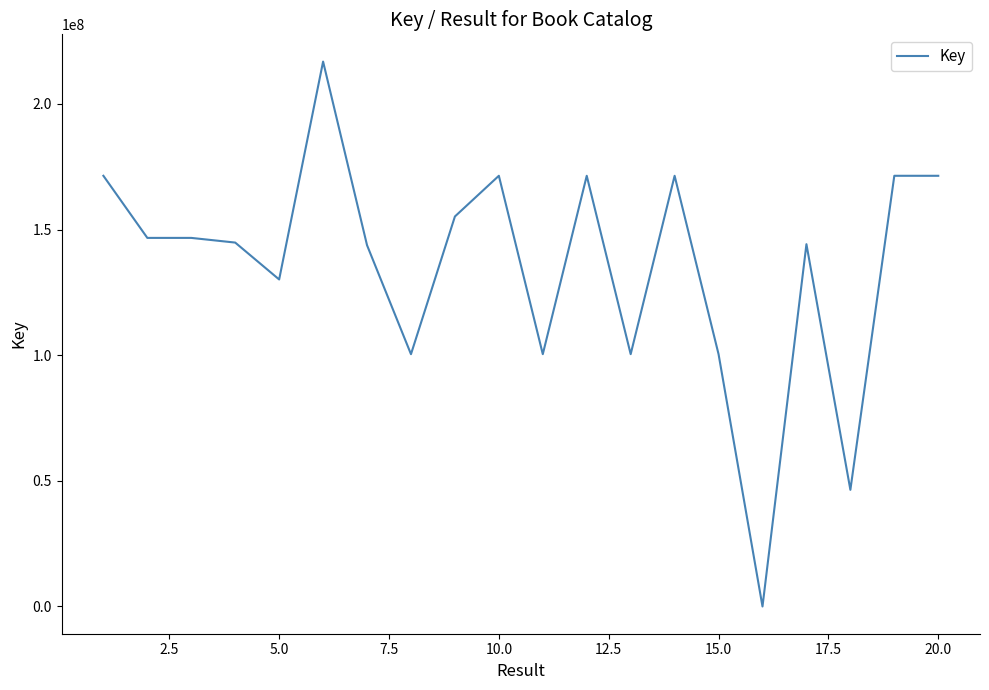

What is the maximum value shown in the chart?

216883905